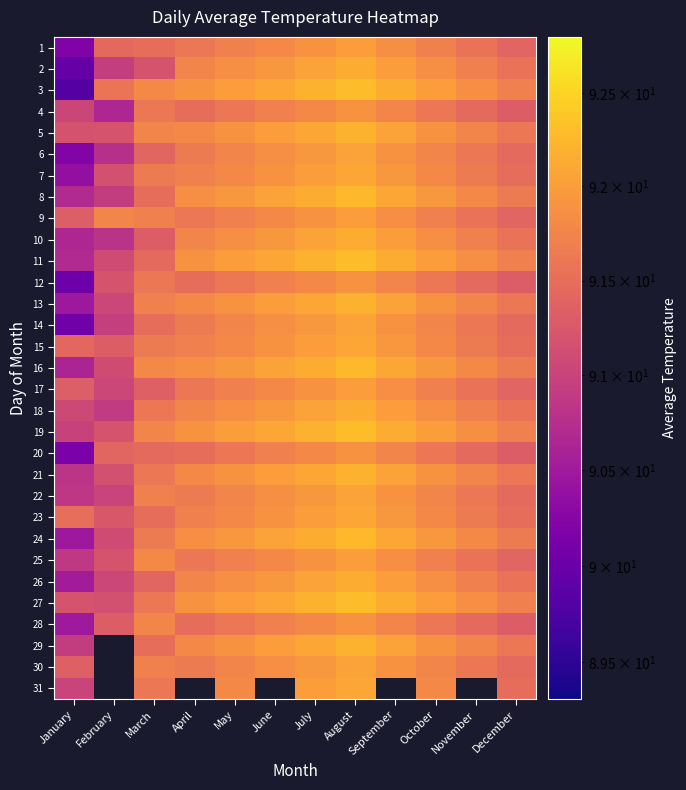

Where is 16 nearest to the value 91?

February